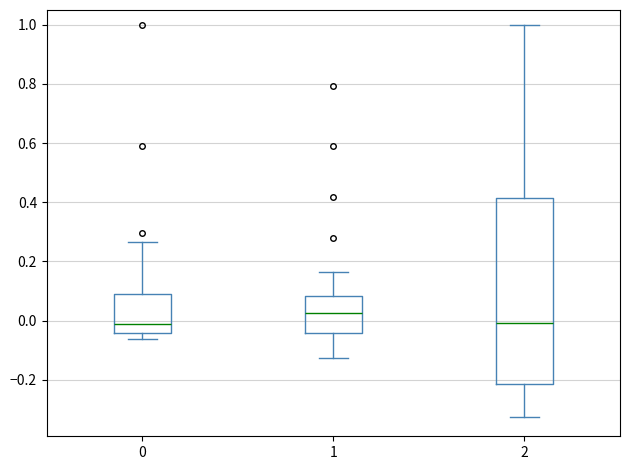

Reading left to right, transcribe this box plot: for each box, give where its median line is, the range the box spans, and where its two whiskers end, as read against the y-axis. The values are not printed on the chart, so give them approximately, as read against the axis.

0: median -0.02, box -0.04 to 0.10, whiskers -0.06 to 0.26
1: median 0.02, box -0.04 to 0.08, whiskers -0.12 to 0.16
2: median 0.00, box -0.22 to 0.42, whiskers -0.32 to 1.00